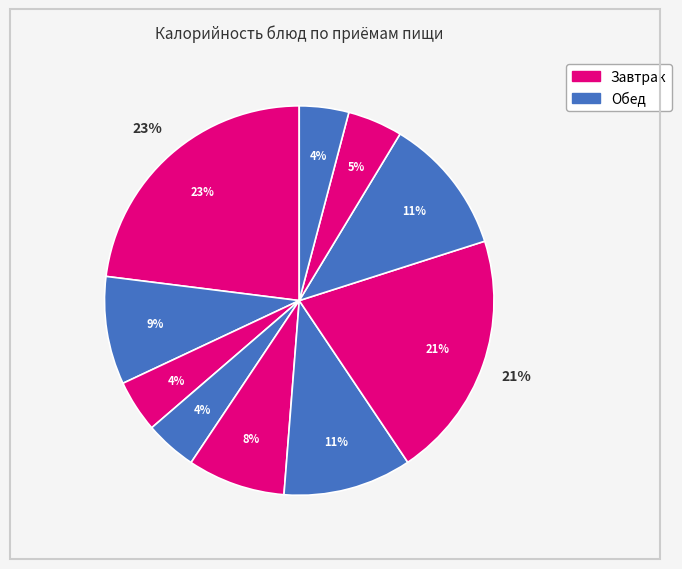

How many segments does this pie chart have?

10